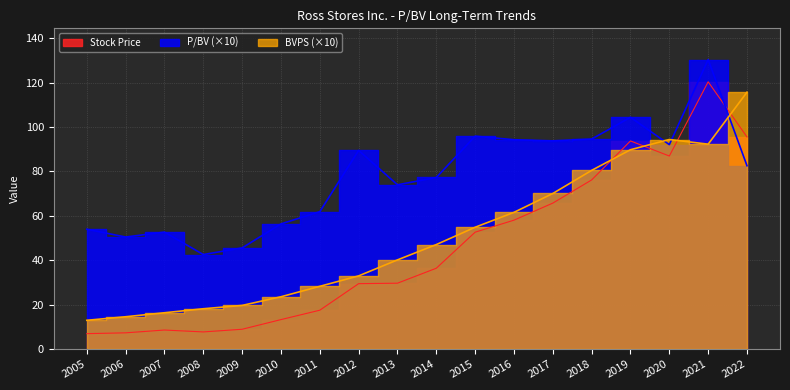

Which category has the highest value in the Stock Price series?

2021